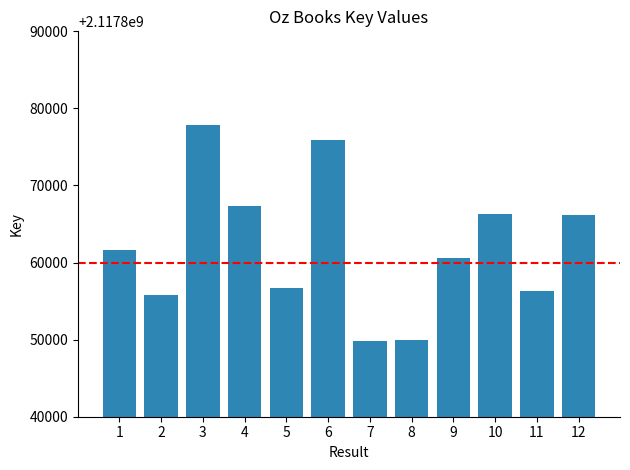

What is the sum of the values at 1 and 12?

4235727736